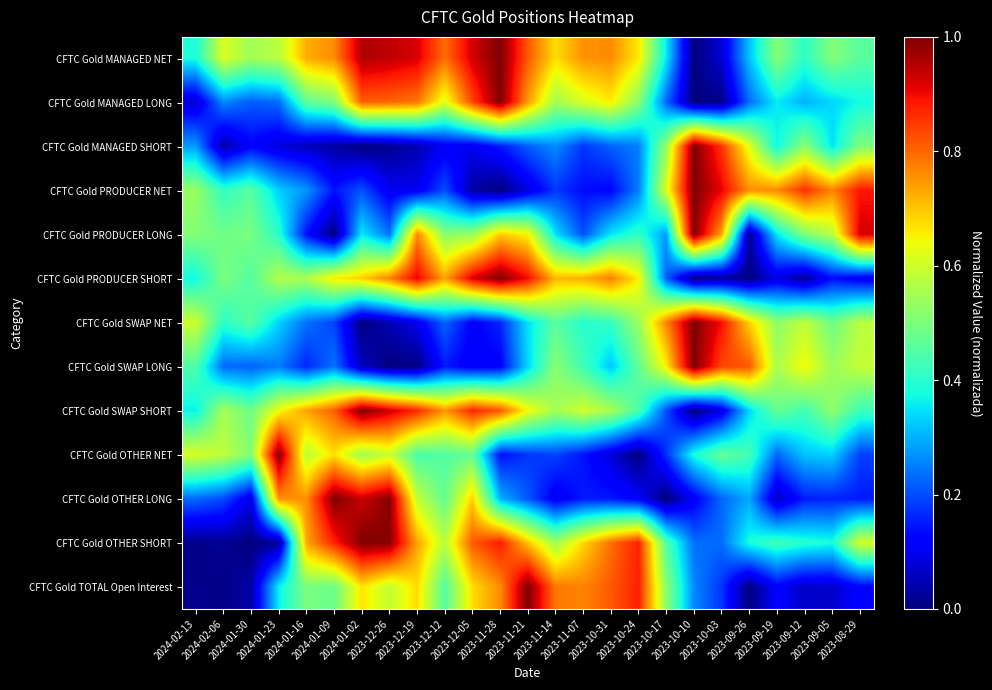

What is the total value across all series at 2023-10-17?

5.0